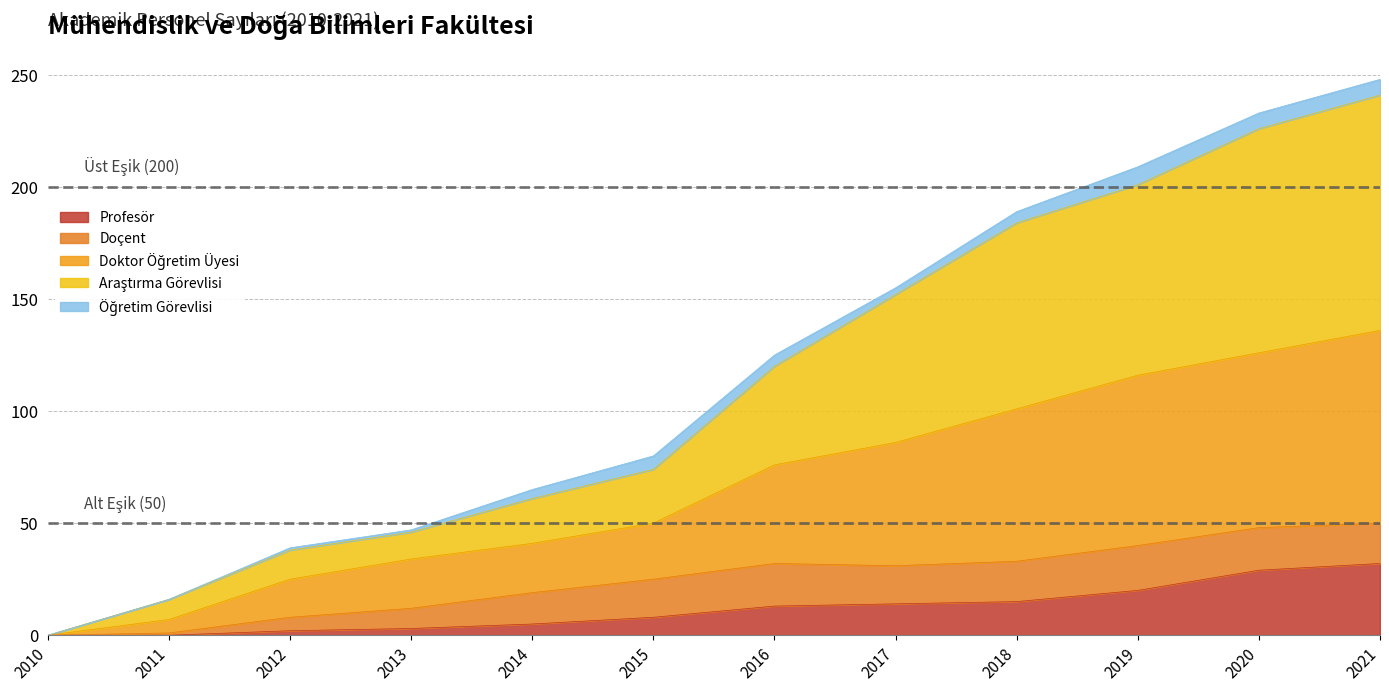

What is the highest value of the Profesör series?

32